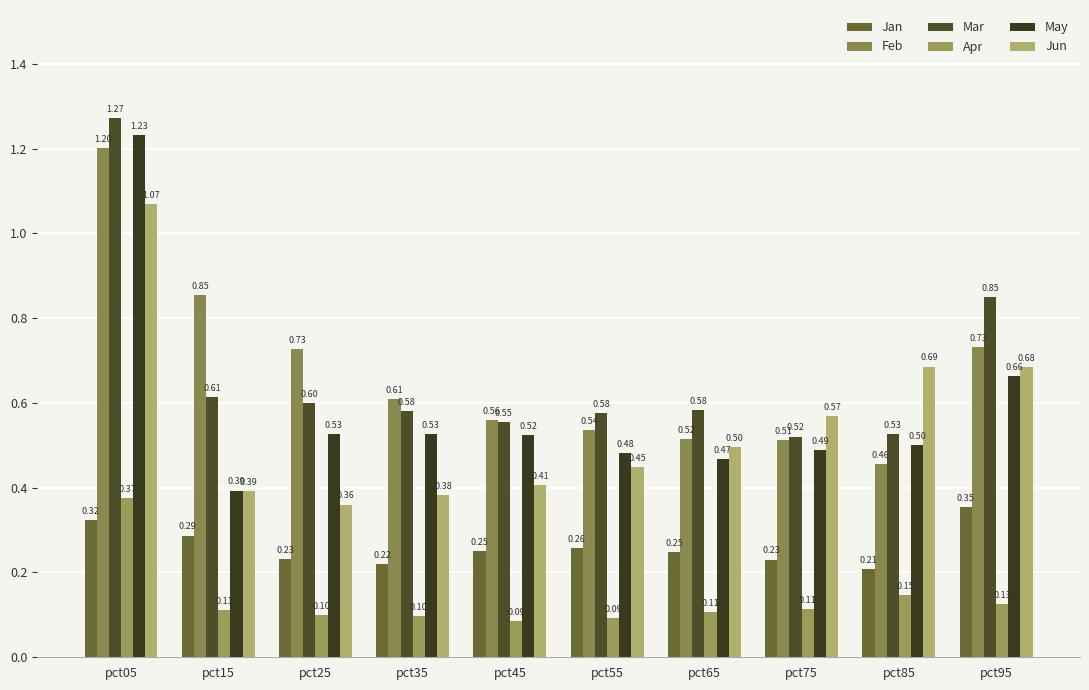

Rank the series at pct55 from highest to lowest value.

Mar, Feb, May, Jun, Jan, Apr